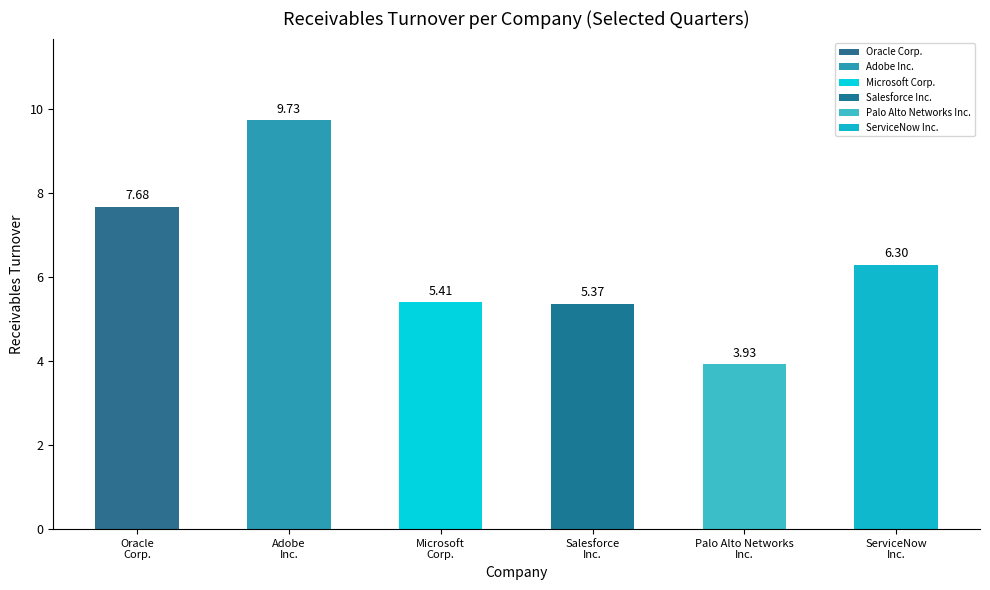

What is the difference between the maximum and minimum values?

5.8